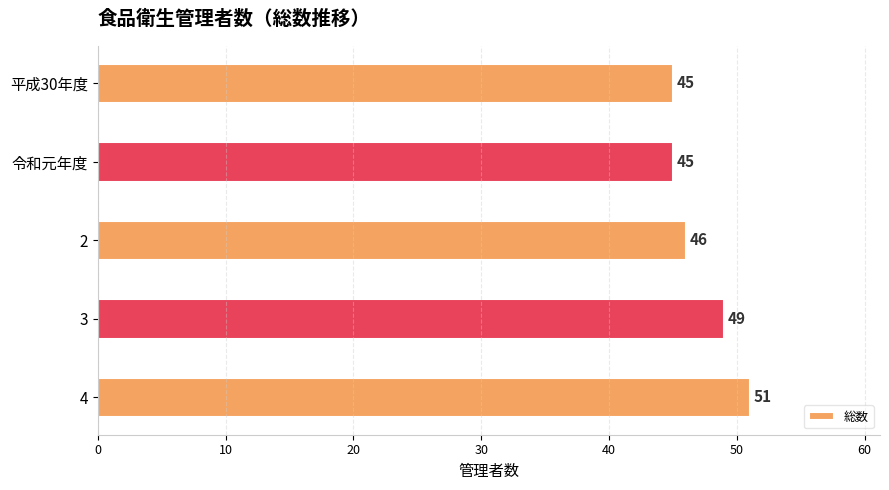

What is the maximum value shown in the chart?

51